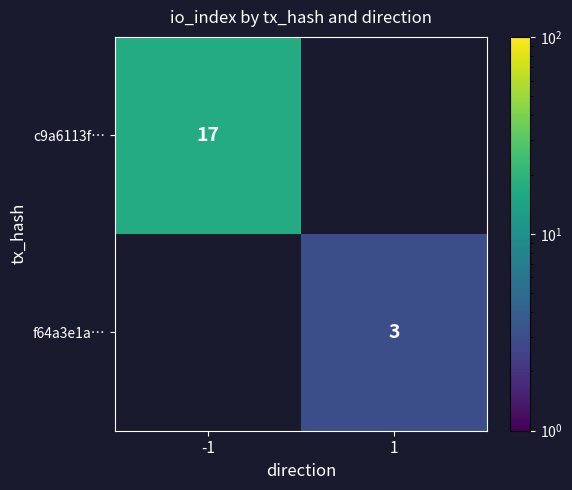

Which has a higher value, 1 or -1?

-1